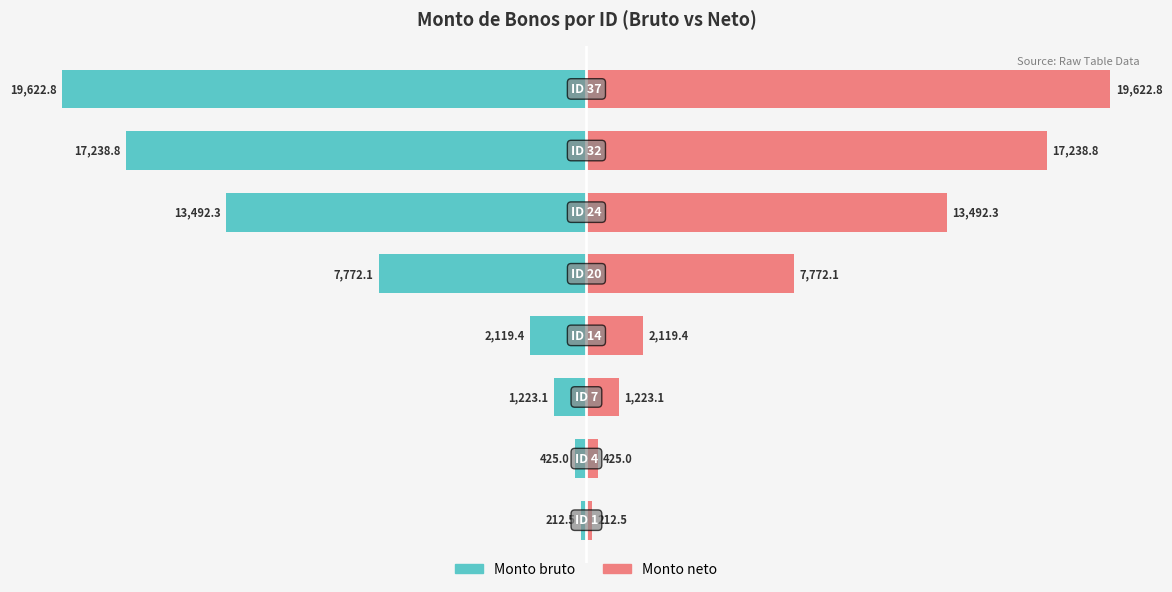

Is the value of Monto neto at 5 greater than the value of Monto bruto at 4?

Yes